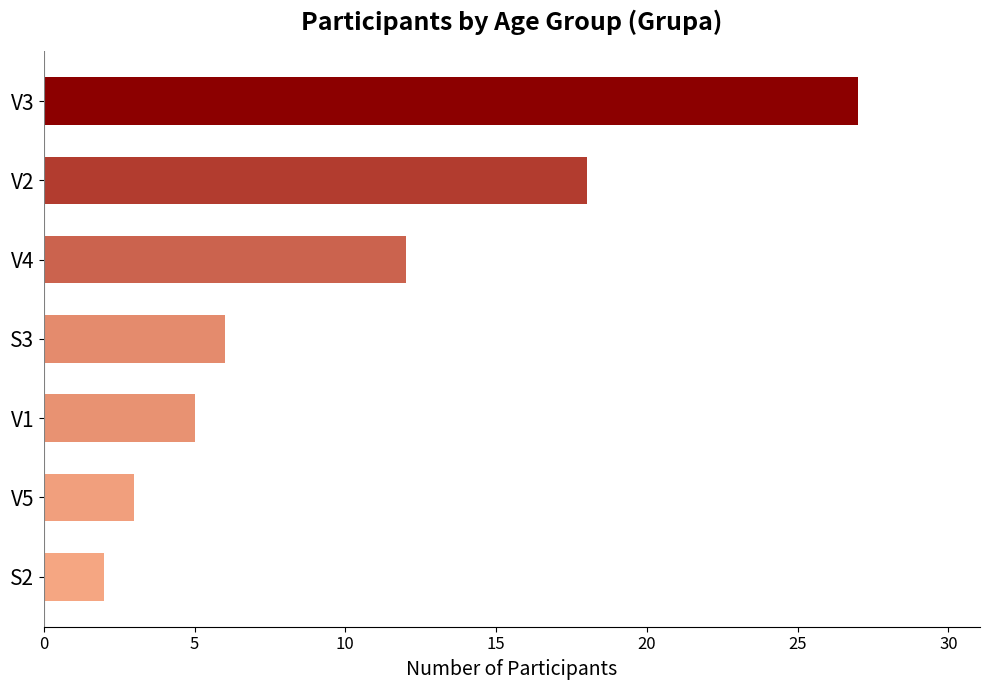

What is the label of the 2nd bar from the bottom?

V5